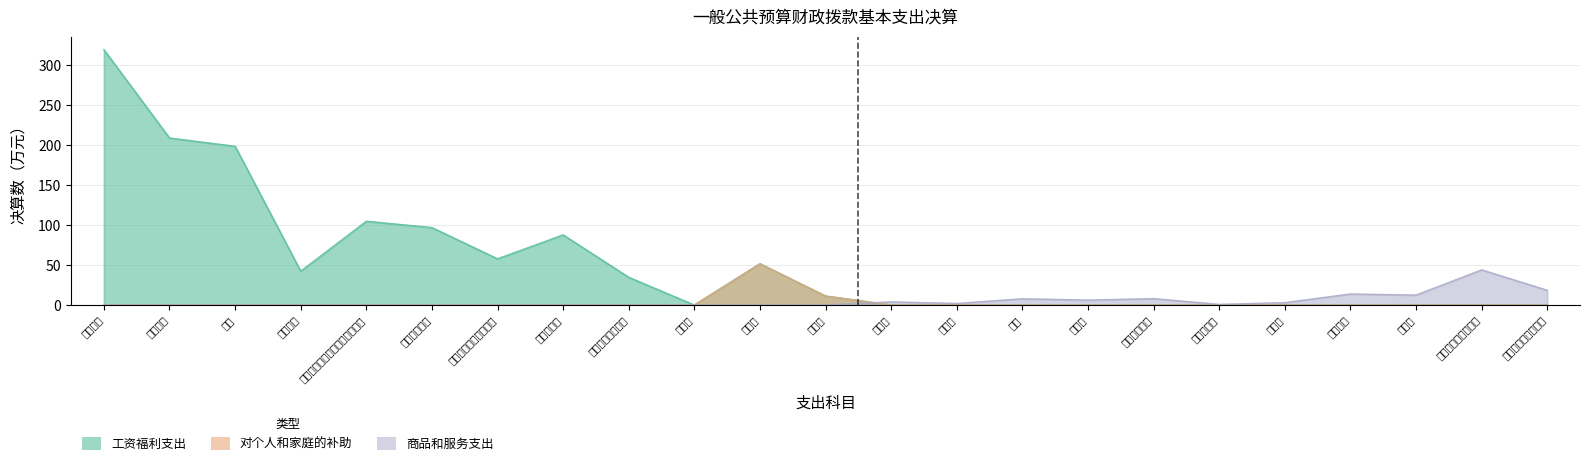

Where is 对个人和家庭的补助 nearest to the value 25?

奖励金